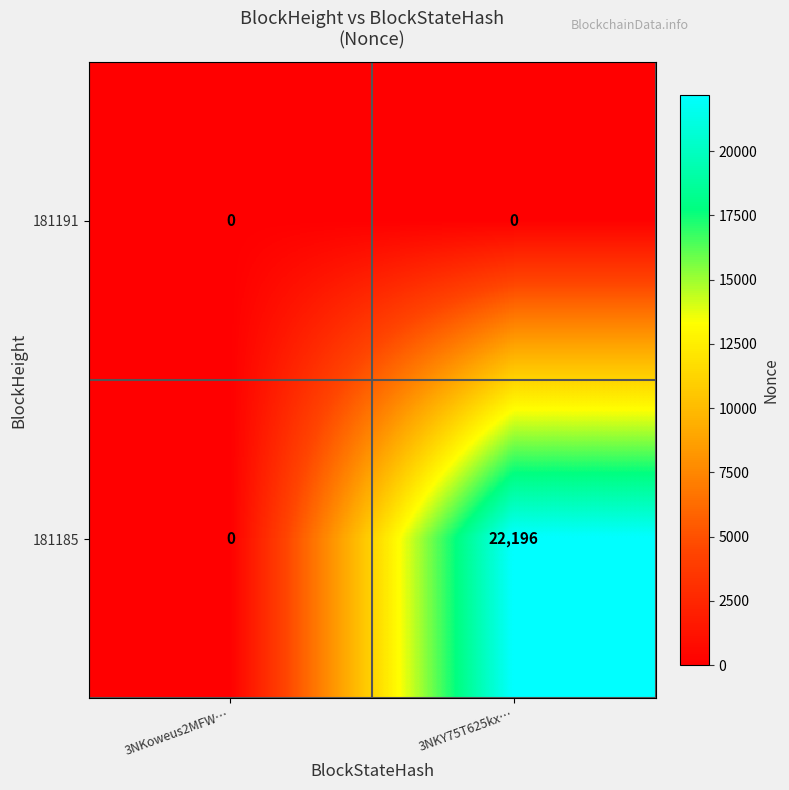

What is the average value of the 181185 series?

11098